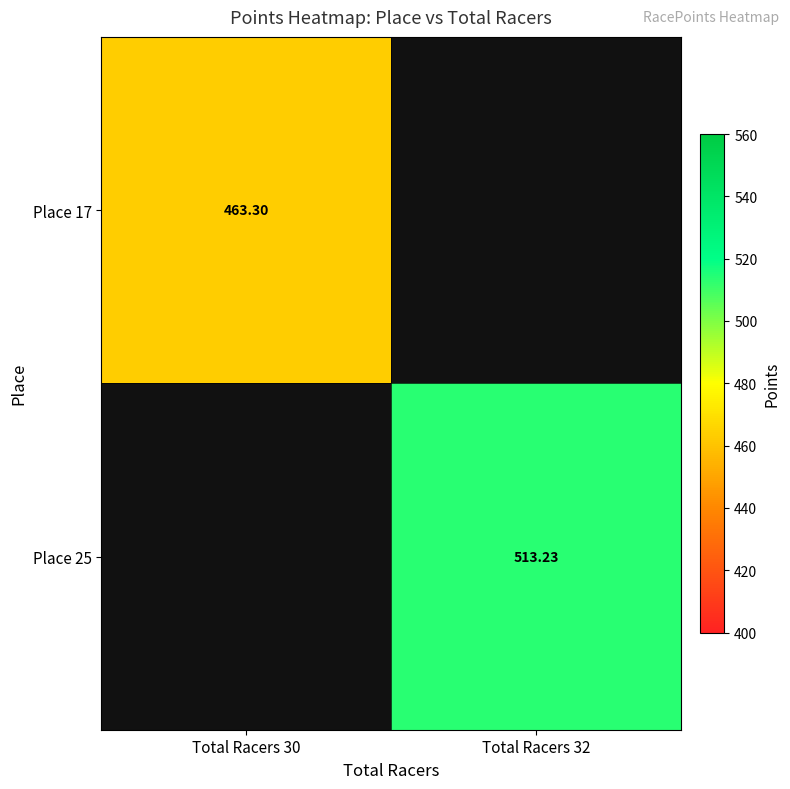

What is the lowest value of the Place 17 series?

463.3